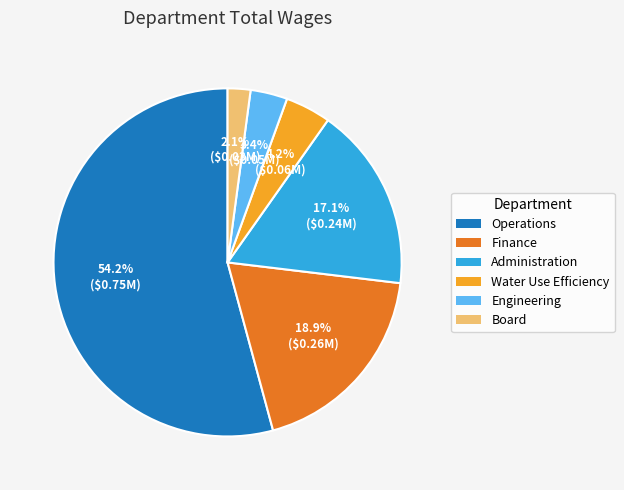

To the nearest percent, what percentage of the pie is Administration?

17%